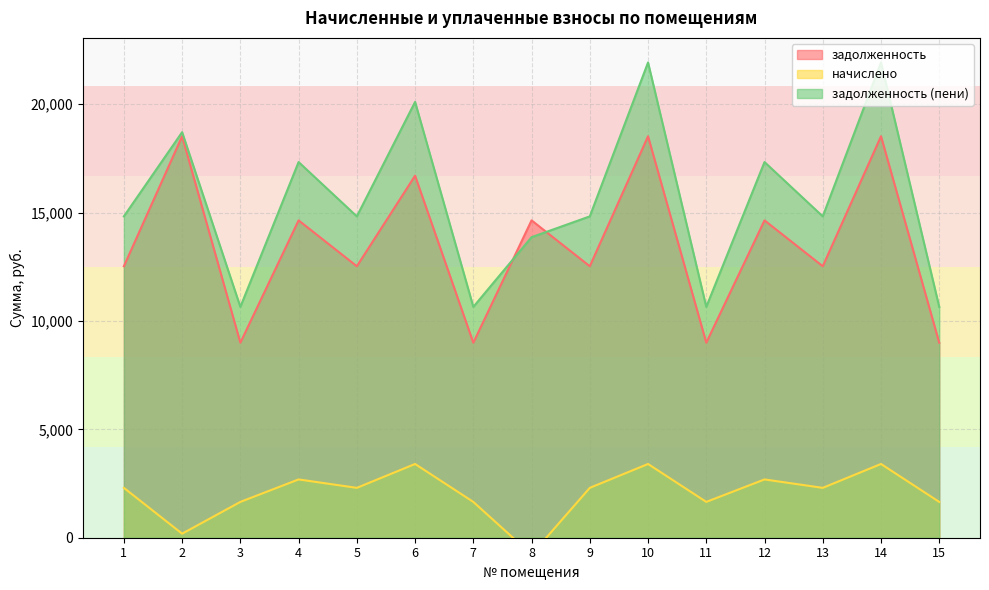

Which has a higher value, 7 or 10?

10